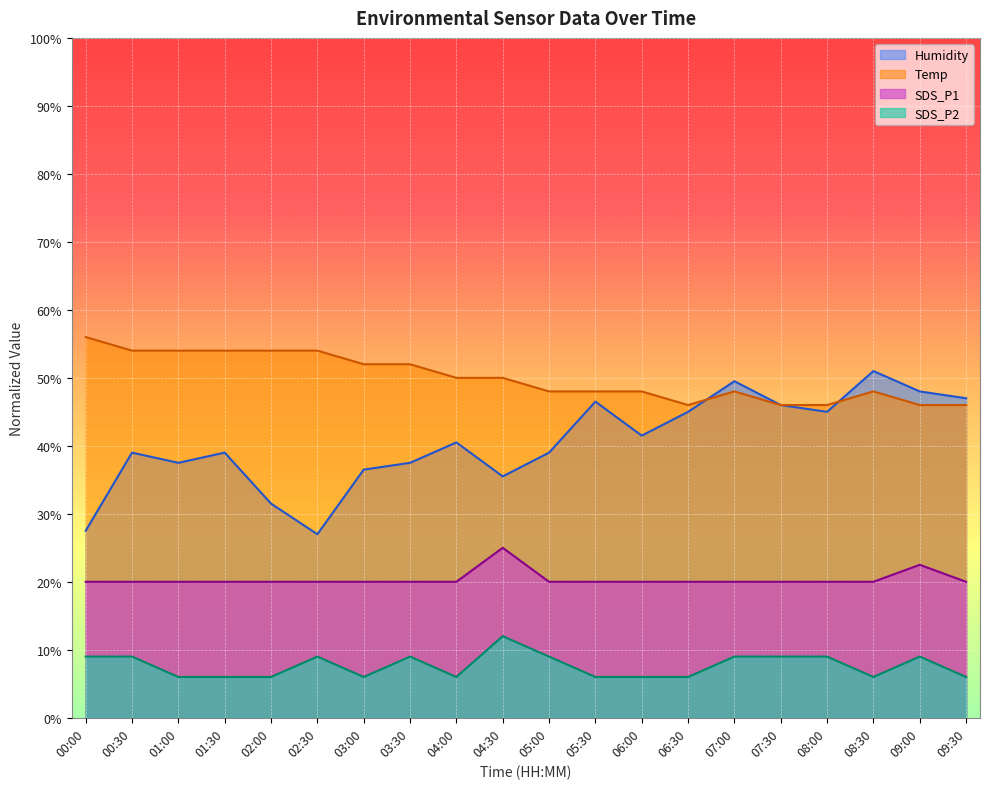

At which label is SDS_P2 closest to 9?

00:00